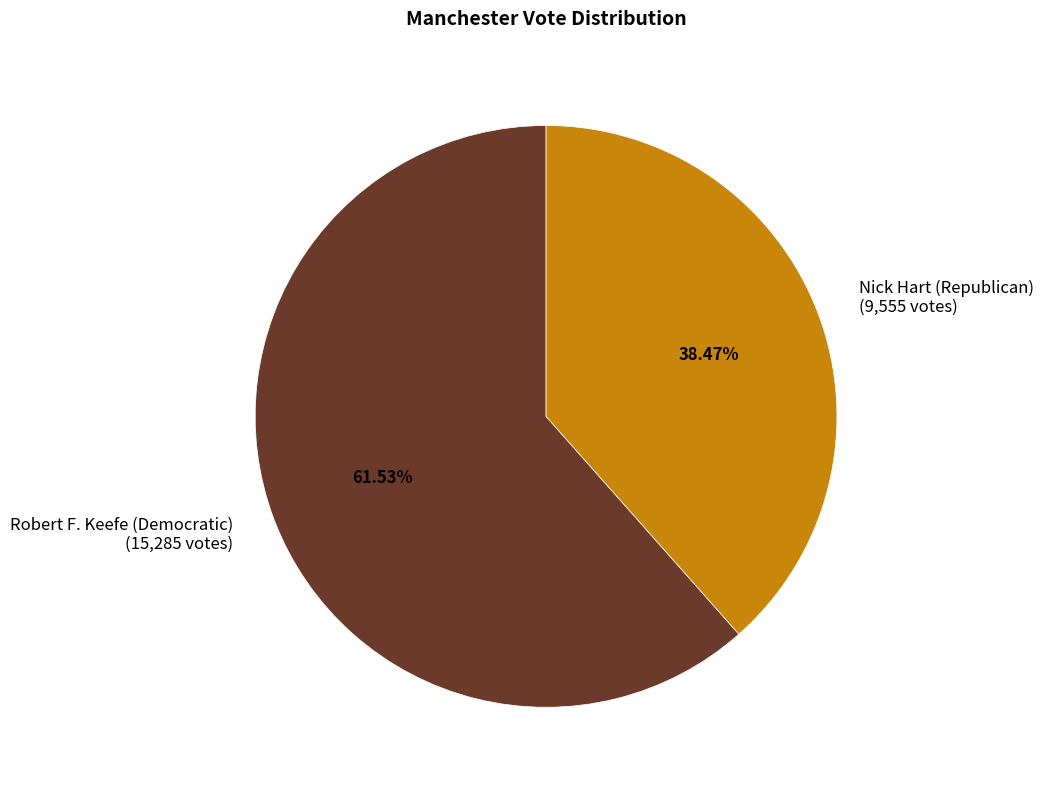

Approximately how many times larger is the value at Robert F. Keefe (Democratic) (15,285 votes) compared to Nick Hart (Republican) (9,555 votes)?

1.6